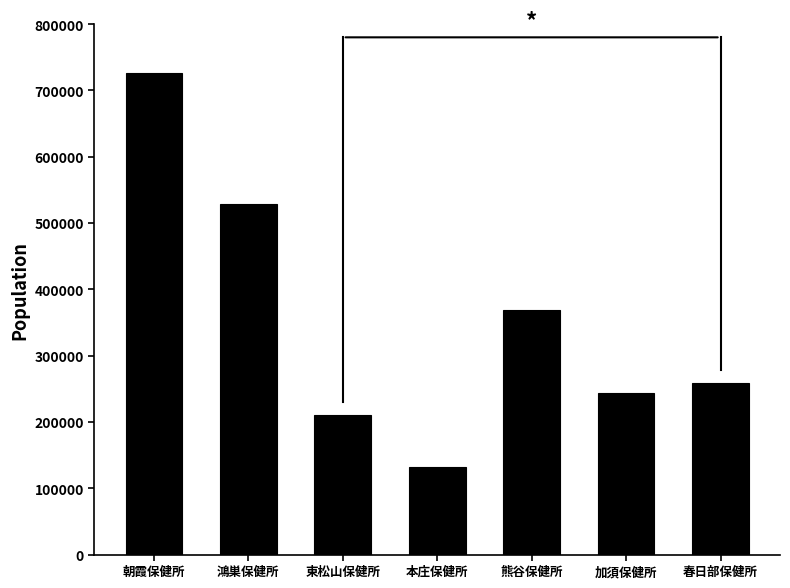

List the labels in order of value, largest first.

朝霞保健所, 鴻巣保健所, 熊谷保健所, 春日部保健所, 加須保健所, 東松山保健所, 本庄保健所